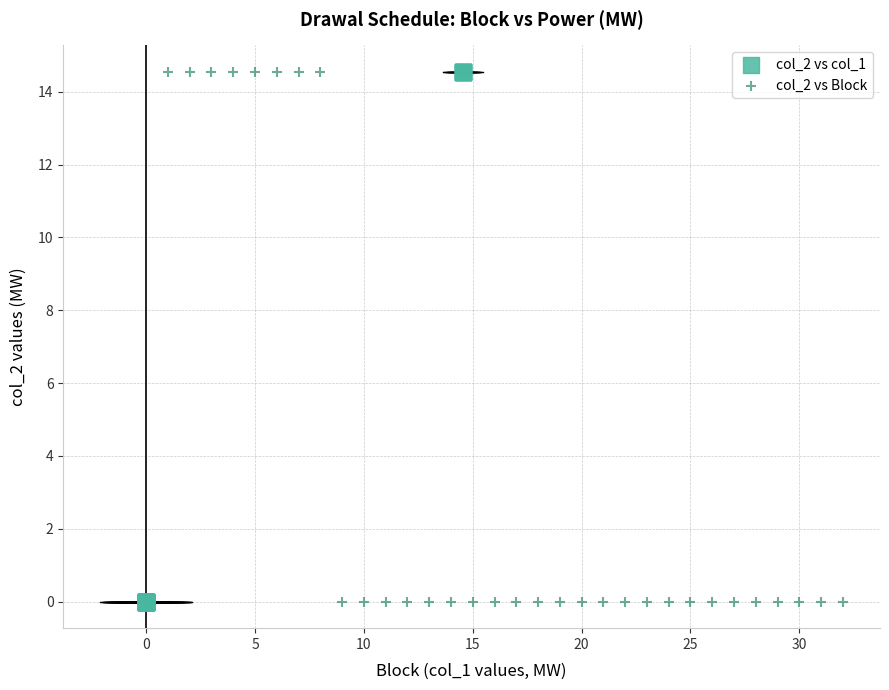

What are all the series names shown in the legend?

col_2 vs col_1, col_2 vs Block